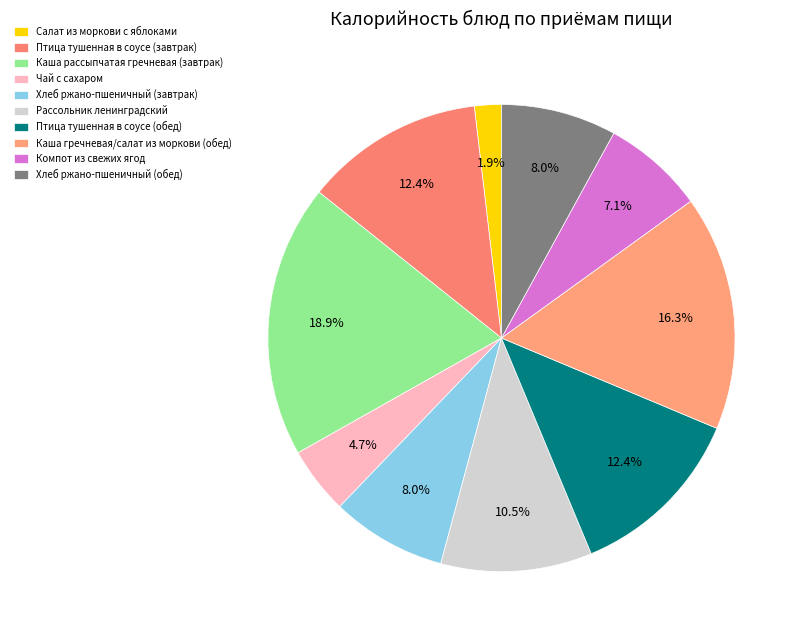

What percentage is NOT represented by Каша рассыпчатая гречневая (завтрак)?

81.1%